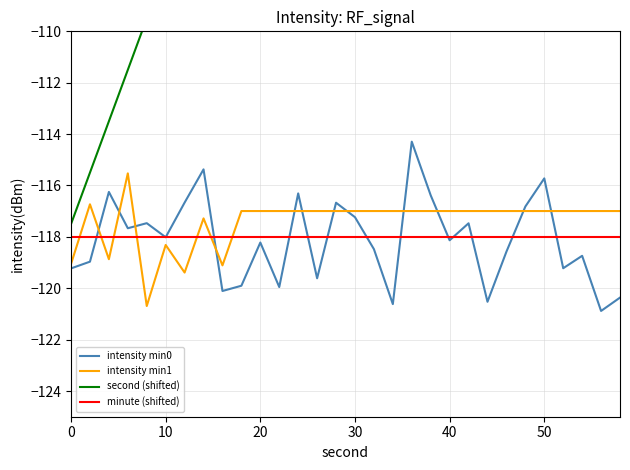

What is the minimum value for intensity min1?

-120.7